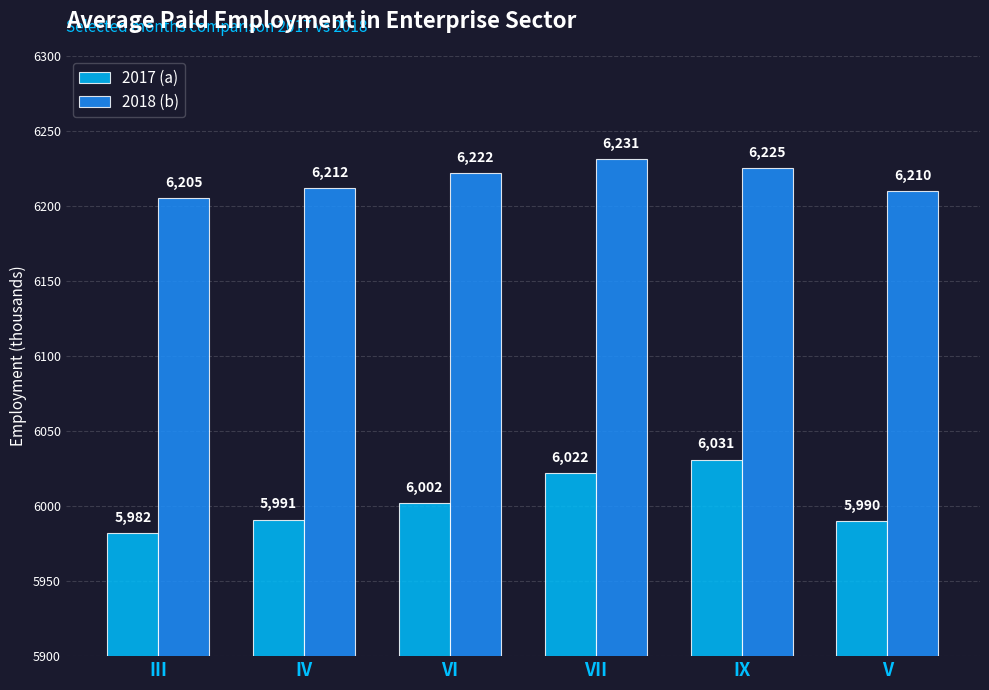

Rank the series by their maximum value, from highest to lowest.

2018 (b), 2017 (a)